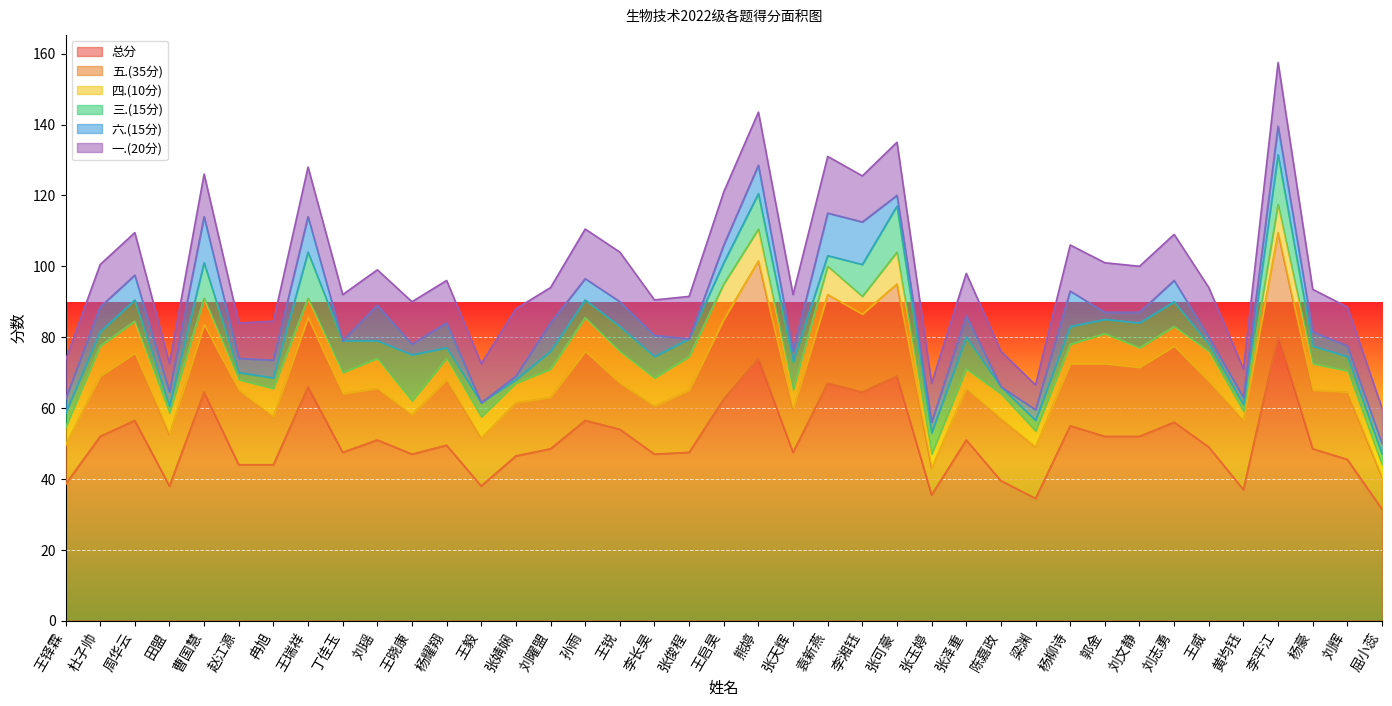

Which category has the lowest value in the 六.(15分) series?

丁佳玉